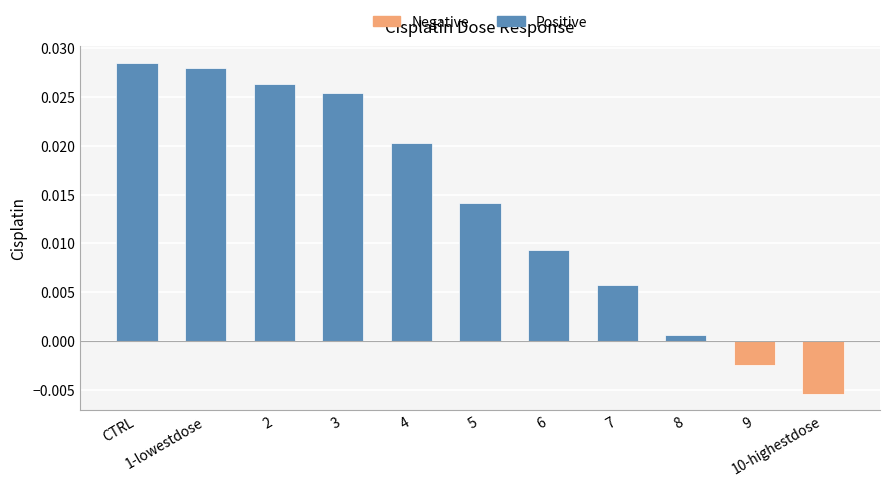

True or false: the data shows 0.0 at 8.

False